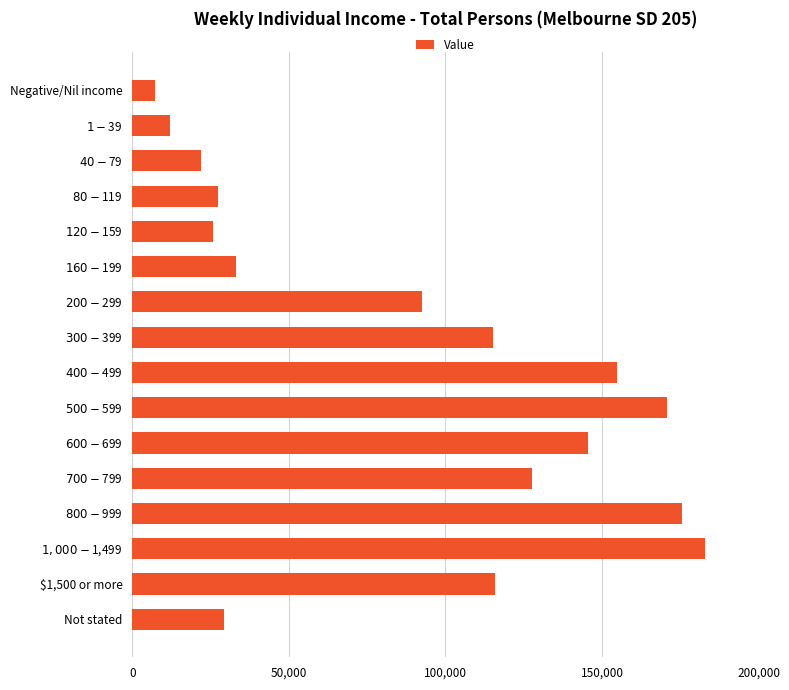

What is the minimum value shown in the chart?

7389